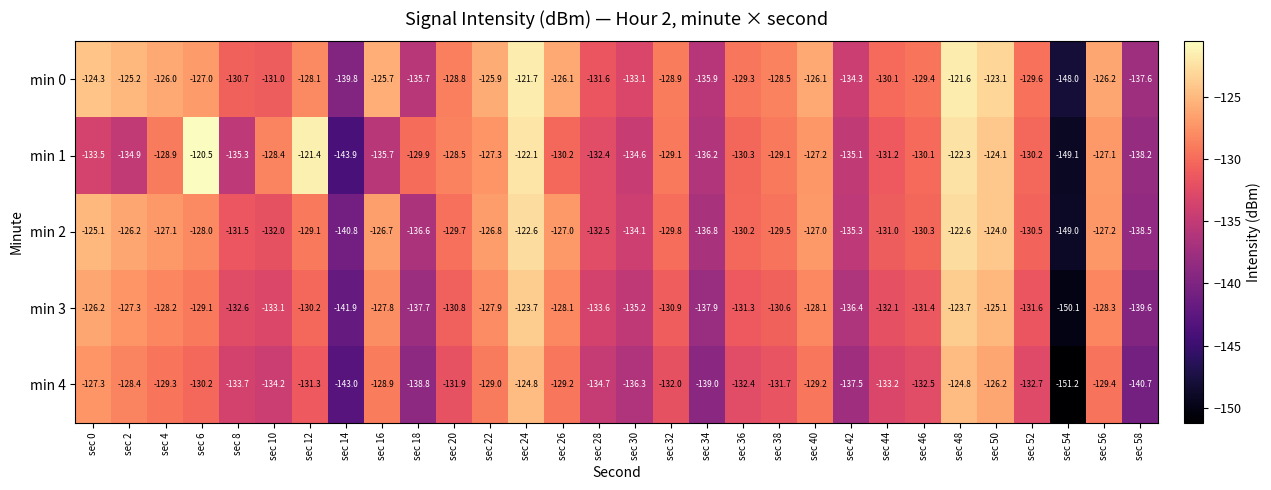

Rank the series at sec 44 from highest to lowest value.

min 0, min 2, min 1, min 3, min 4